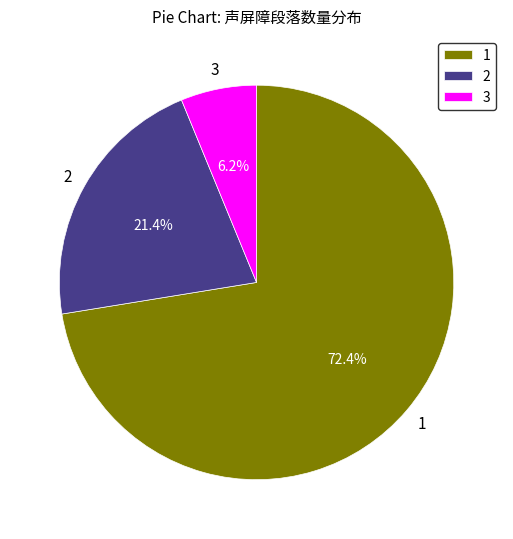

Which category has the smallest portion of the pie?

3